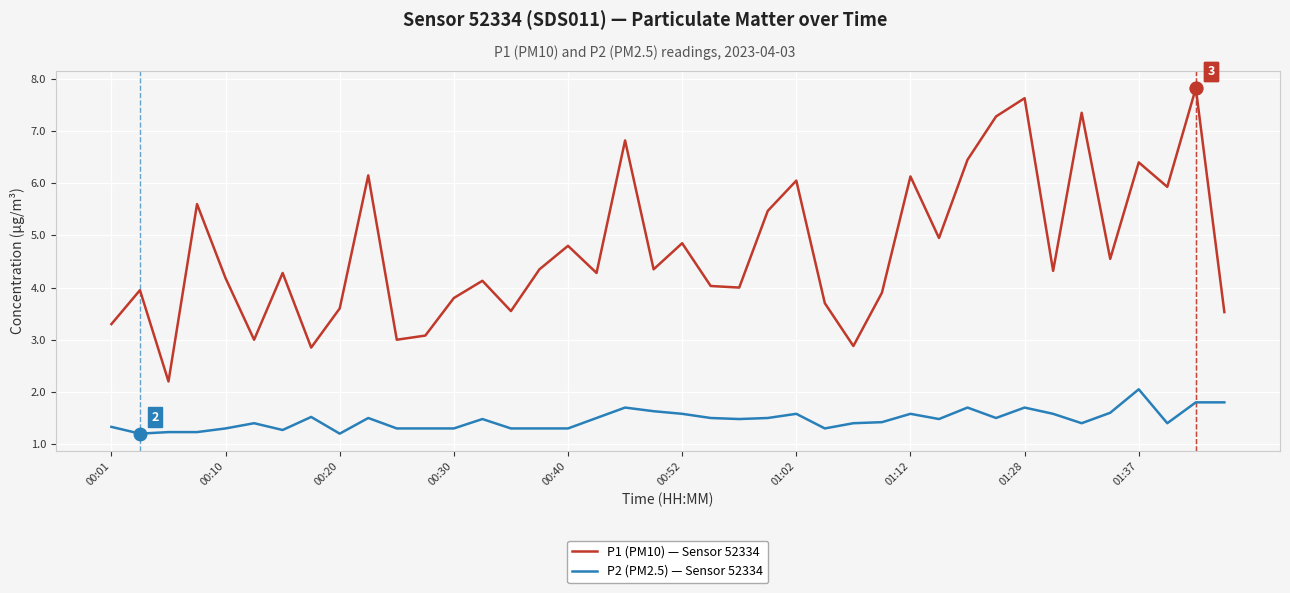

How many series are shown in this chart?

2